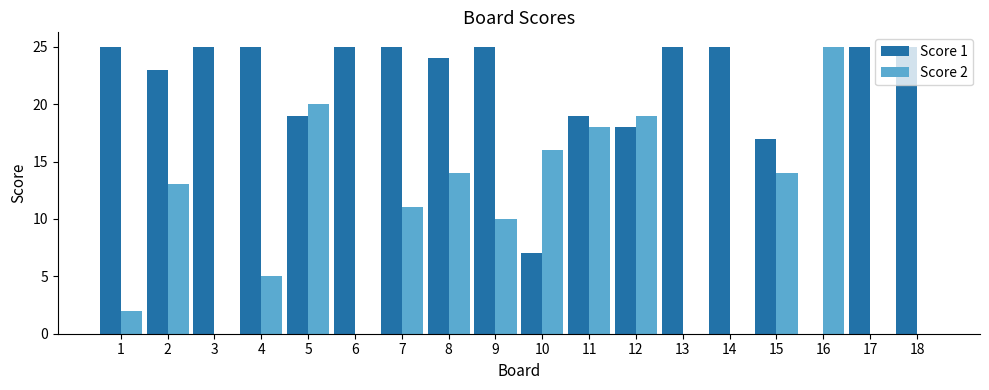

How many groups of bars are there?

18